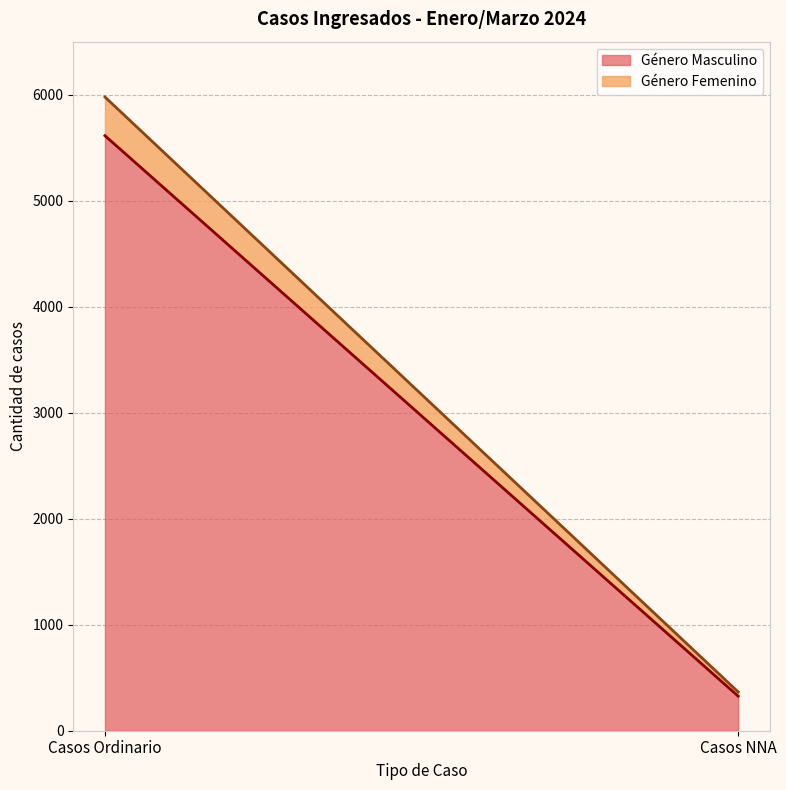

What is the label of the 1st point from the right?

Casos NNA